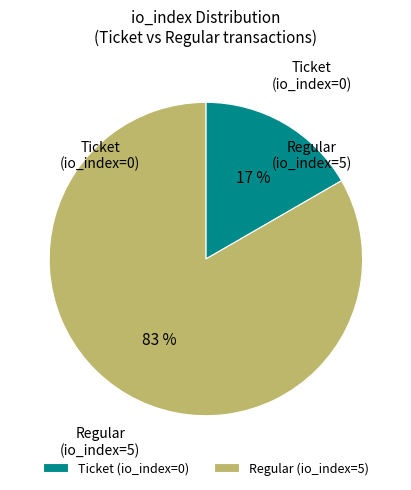

How many slices are in this pie chart?

2